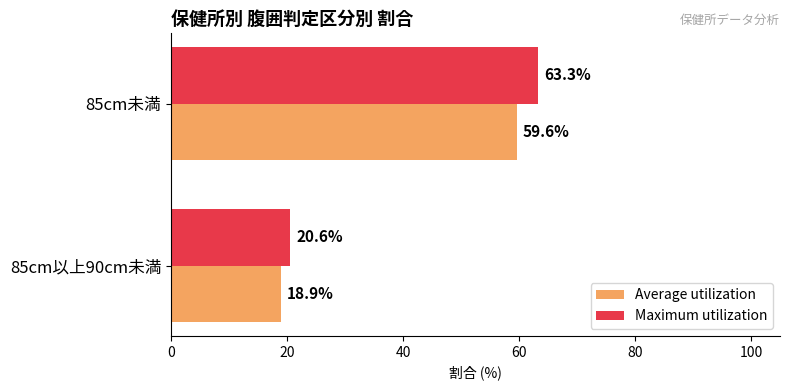

What is the sum of all Maximum utilization values?

83.9